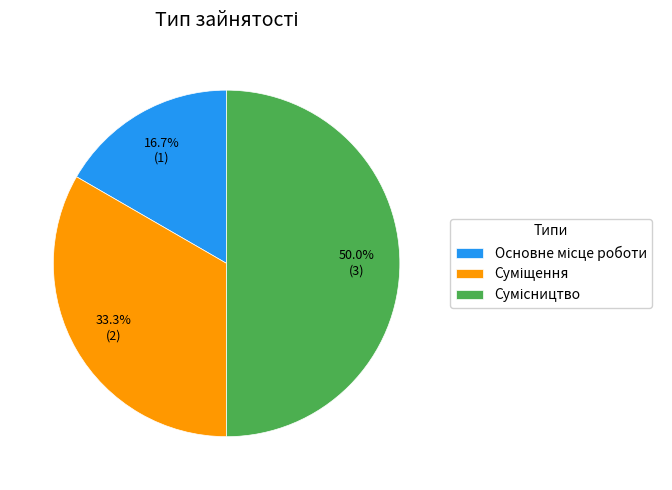

Count the number of slices in the pie.

3